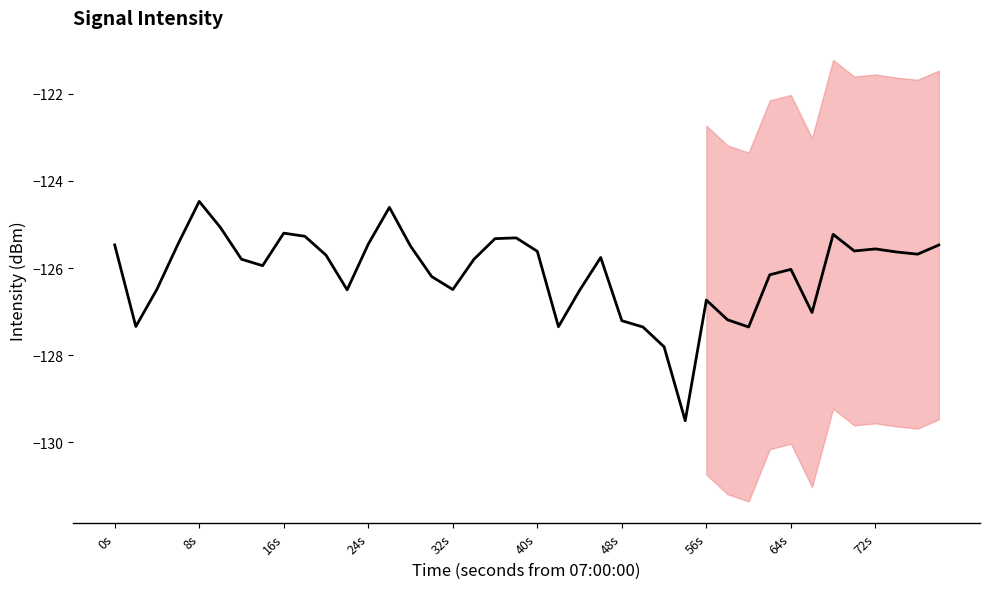

What is the difference between the second highest and second lowest values?

3.2